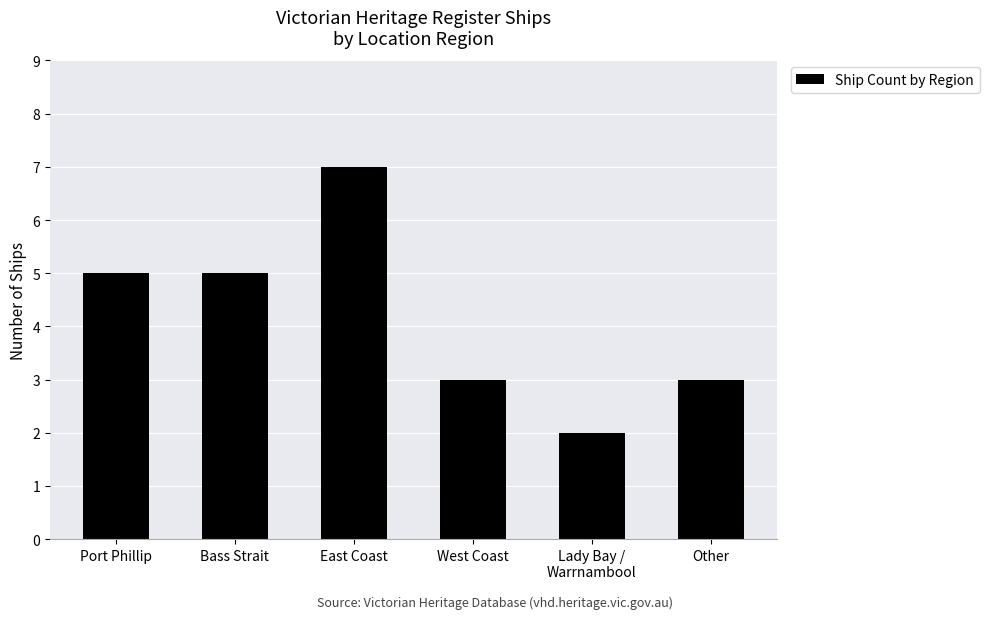

What is the change in value from Port Phillip to West Coast?

-2